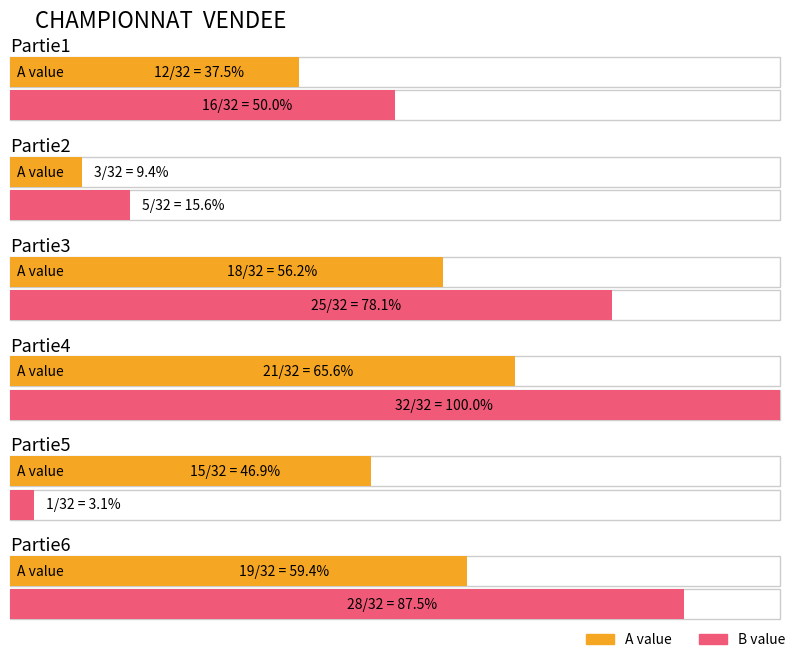

Reading left to right, extract all data points from this chart.

Partie1_A: Partie1=12	Partie2=16
Partie2_A: Partie1=3	Partie2=5
Partie3_A: Partie1=18	Partie2=25
Partie4_A: Partie1=21	Partie2=32
Partie5_A: Partie1=15	Partie2=1
Partie6_A: Partie1=19	Partie2=28